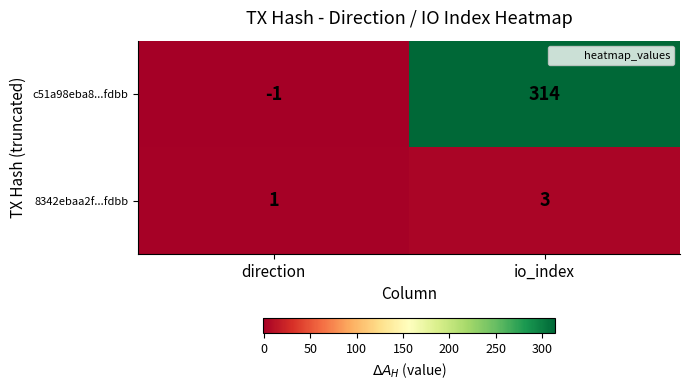

Which category has the lowest value in the c51a98eba8...fdbb series?

direction